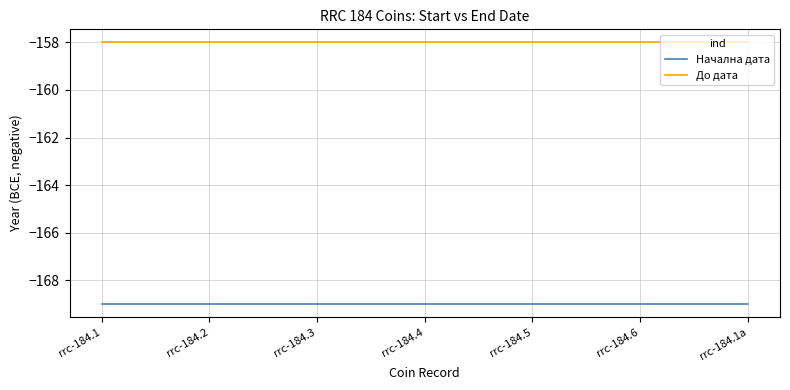

The value of Начална дата at rrc-184.2 is -169. True or false?

True